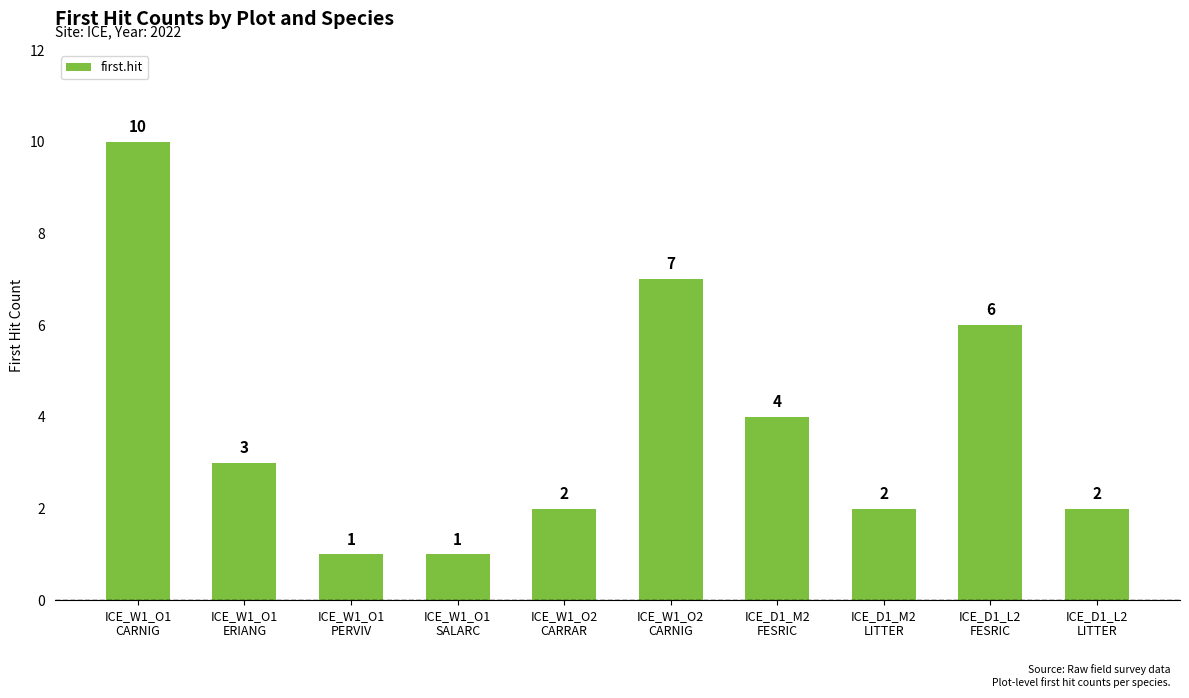

Which label corresponds to the largest value in the chart?

ICE_W1_O1
CARNIG